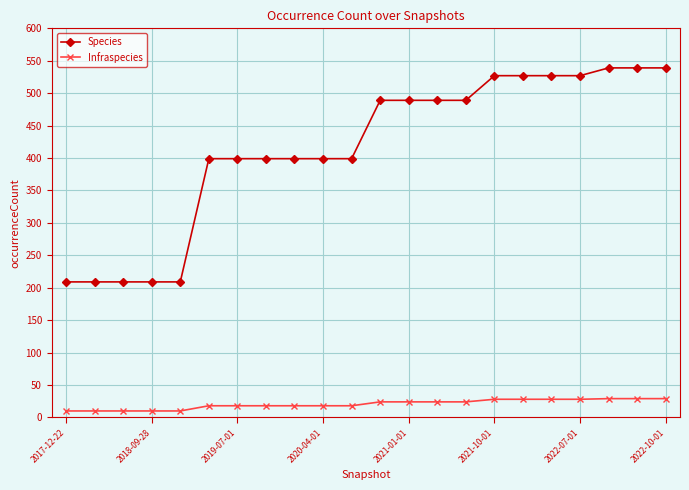

Which series has the widest spread of values?

Species